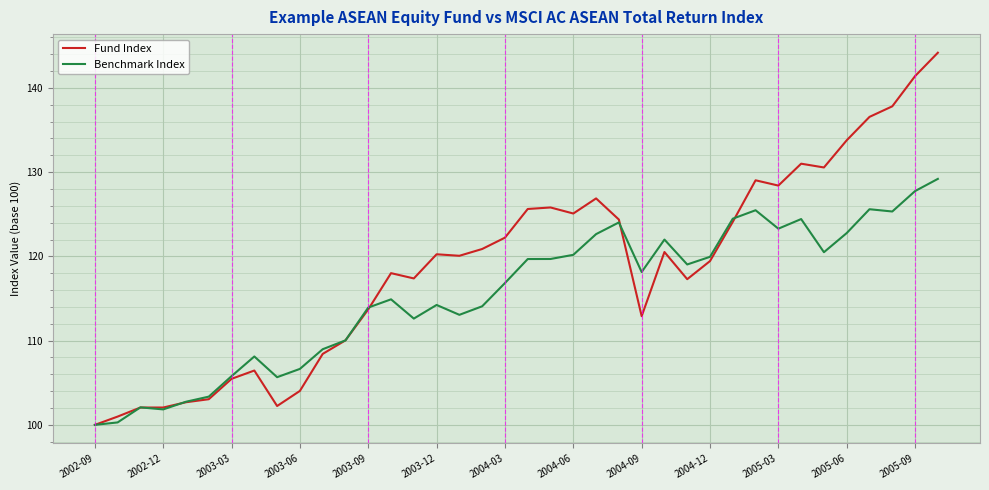

What is the minimum value for Benchmark Index?

100.0